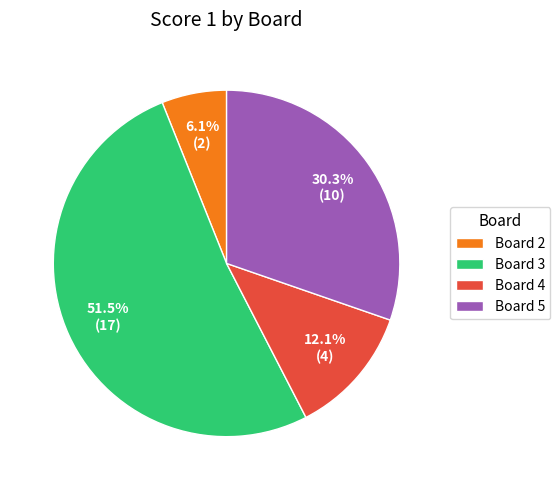

To the nearest percent, what is the average slice percentage?

25%